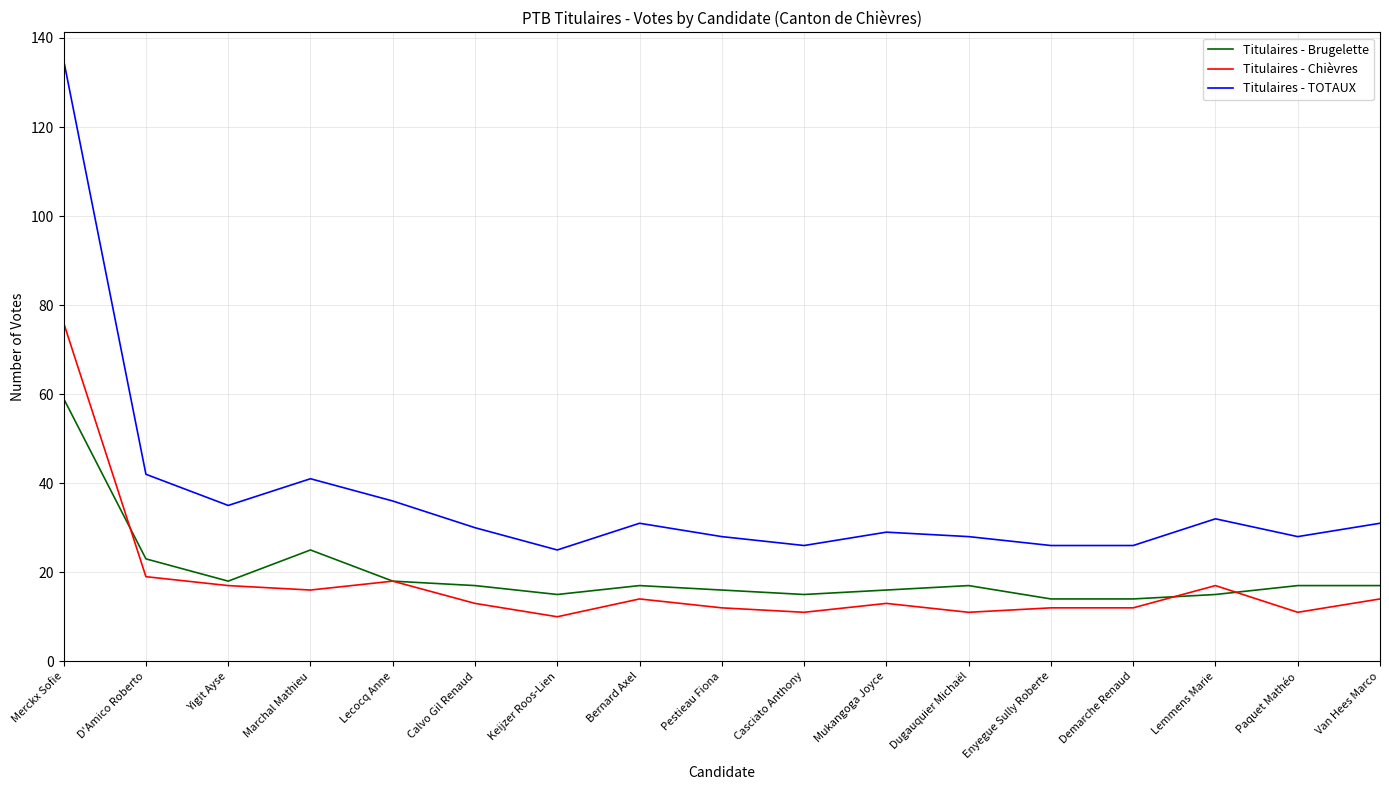

The Titulaires - Chièvres series shows 12 at Enyegue Sully Roberte. True or false?

True